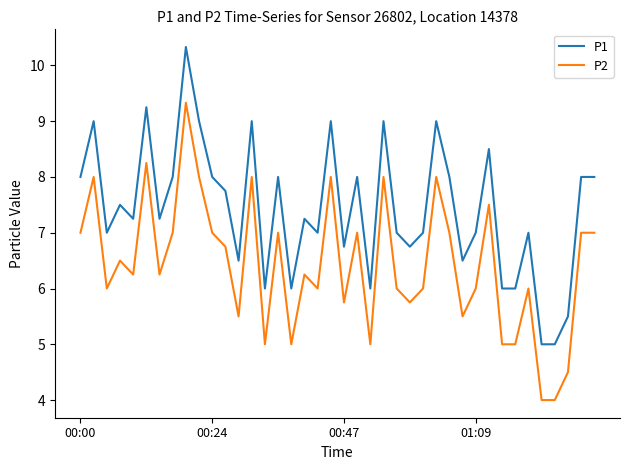

Which series has the largest total across all categories?

P1